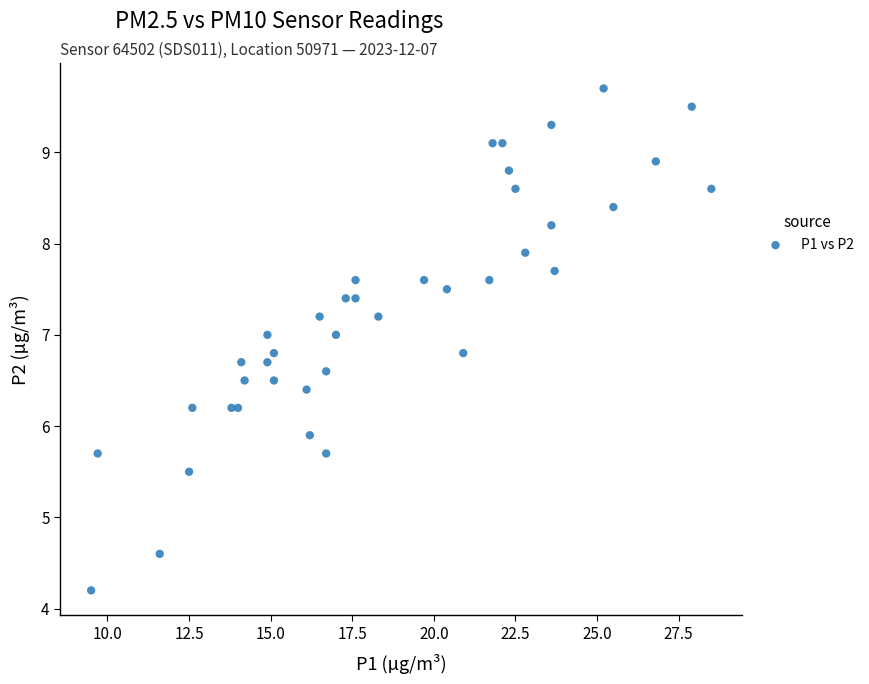

What Y value in the scatter plot is closest to 6?

5.9